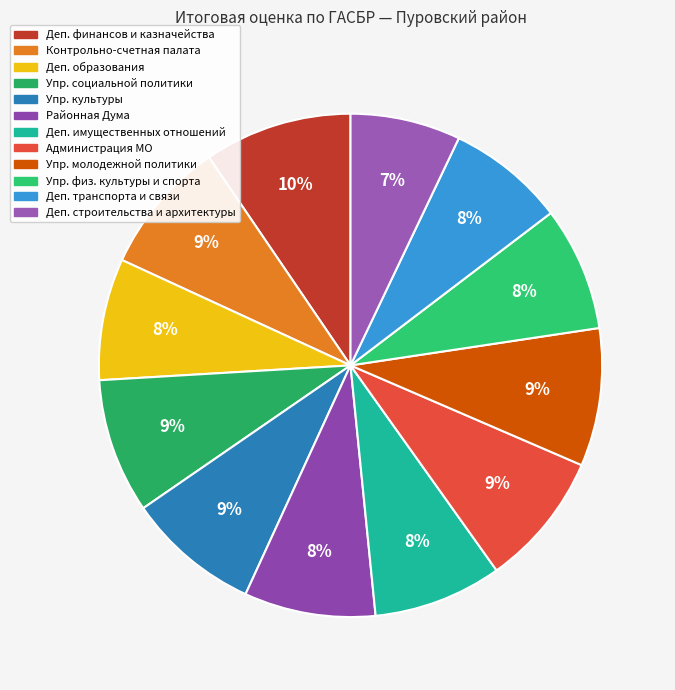

To the nearest percent, what is the average slice percentage?

8%